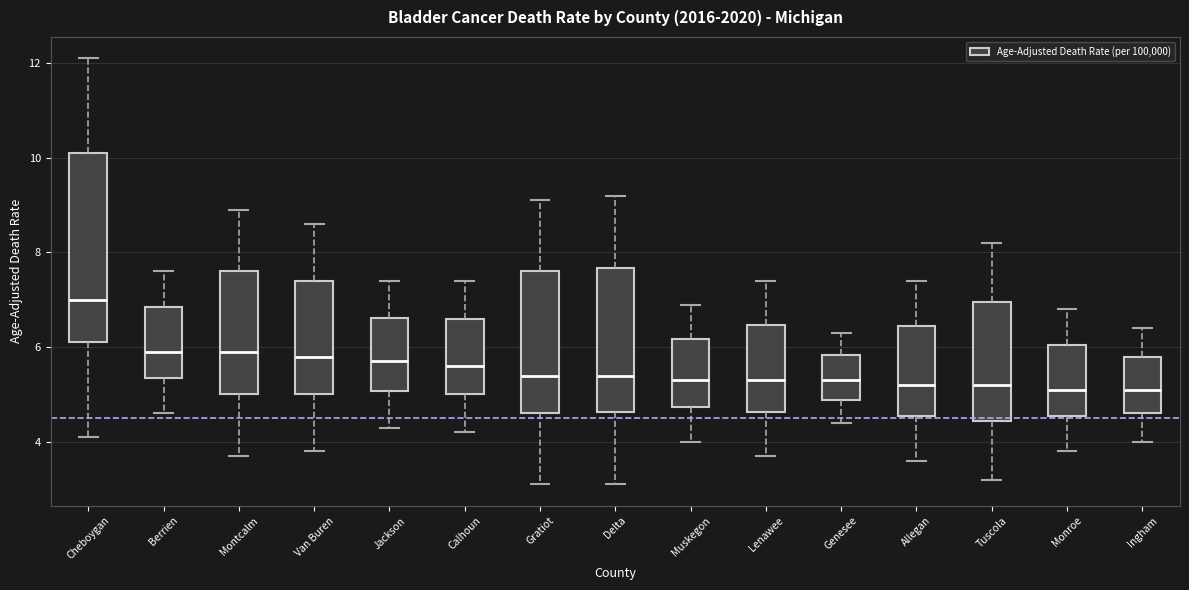

Comparing the boxes themselves (not the whiskers), which one is the tallest?

Cheboygan